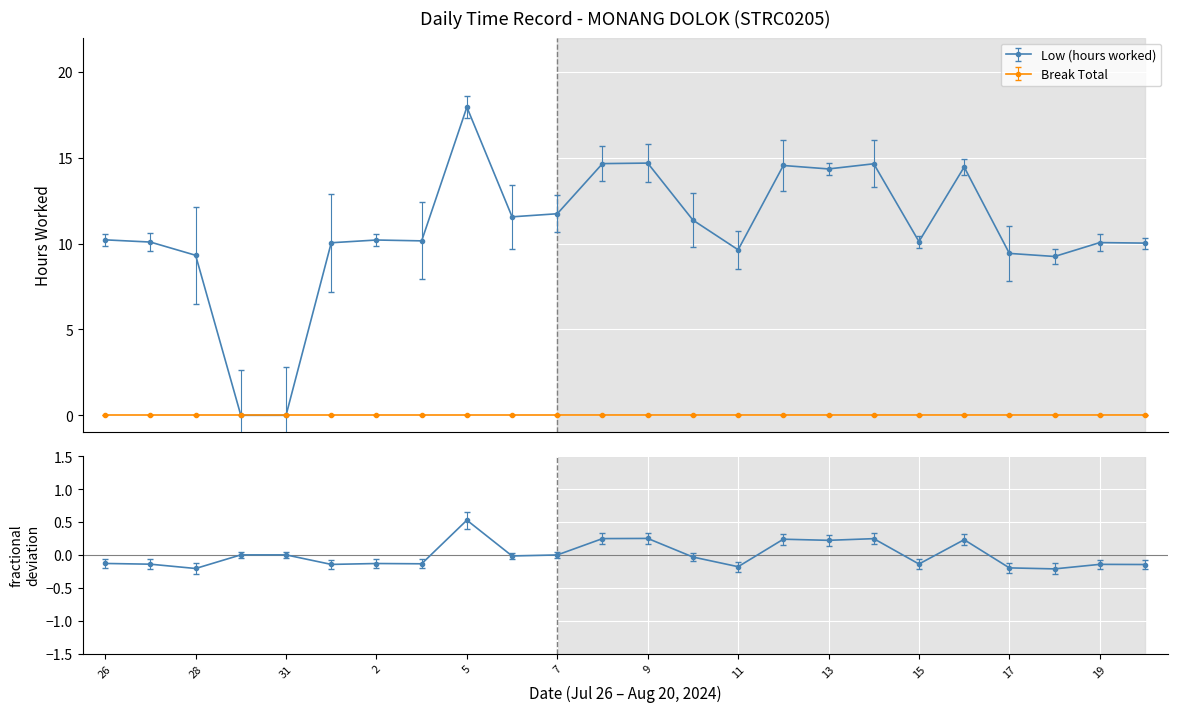

List the labels in order of value, largest first.

5, 9, 8, 14, 12, 16, 13, 7, 6, 10, 26, 2, 3, 15, 27, 19, 1, 20, 11, 17, 28, 18, 29, 31